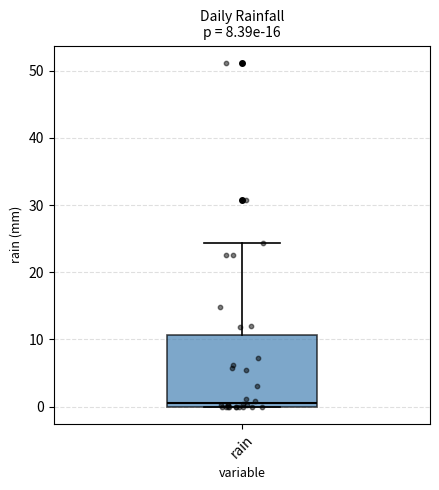

Transcribe this box plot: give where the median line is, the range the box spans, and where the two whiskers end, as read against the y-axis. The values are not printed on the chart, so give them approximately, as read against the axis.

median 1, box 0 to 11, whiskers 0 to 24